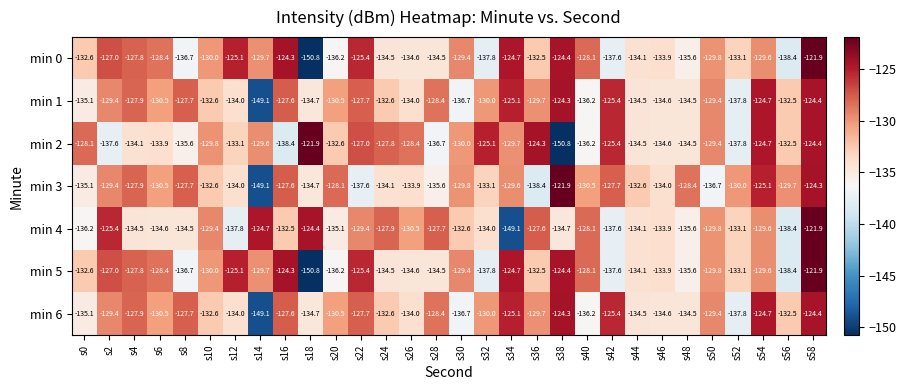

How many series are shown in this chart?

7